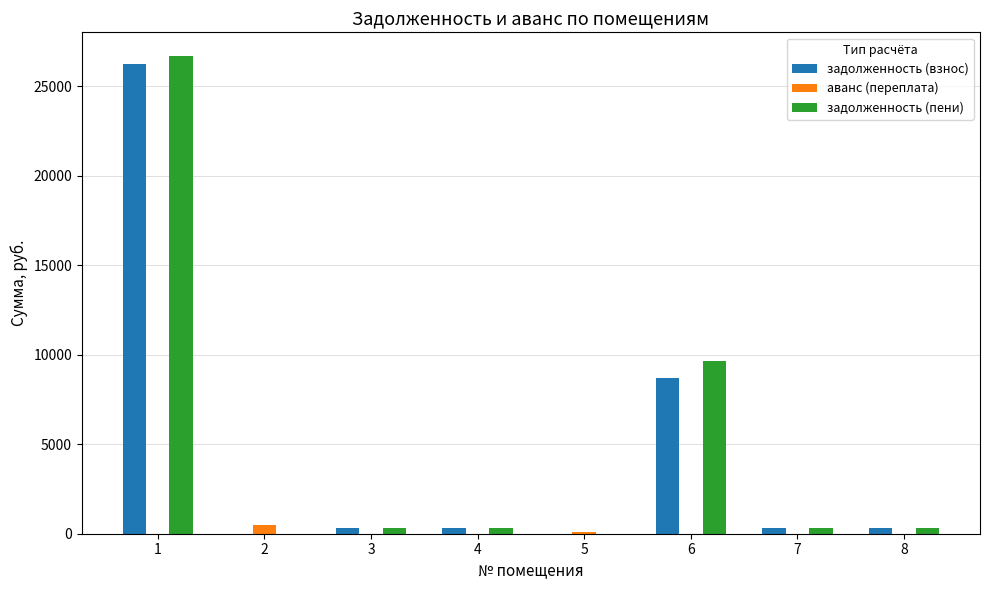

What is the total value across all series at 8?

646.0